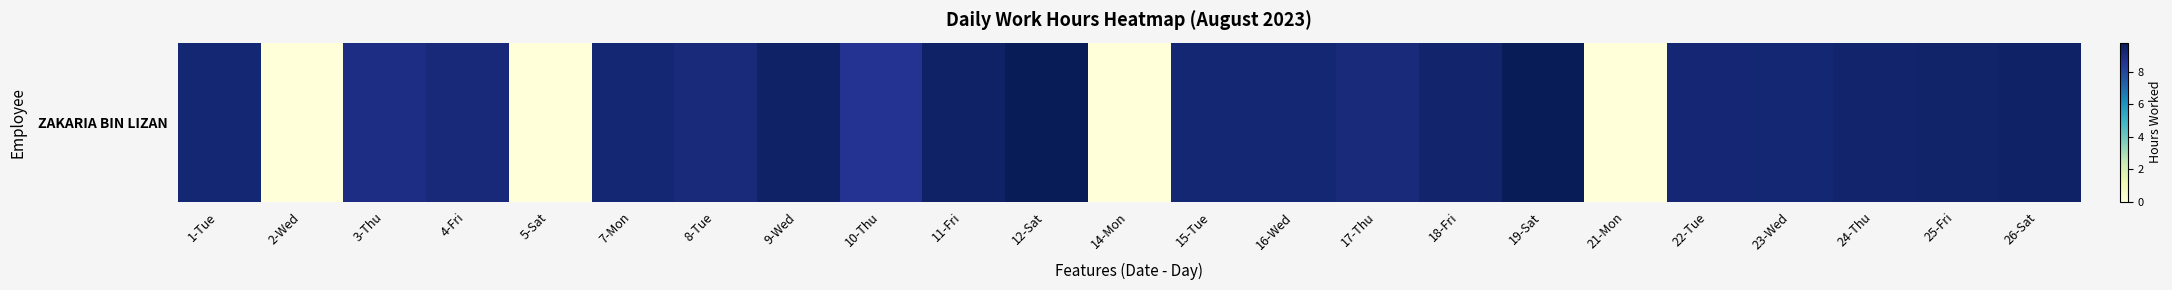

Which has a higher value, 18-Fri or 8-Tue?

18-Fri